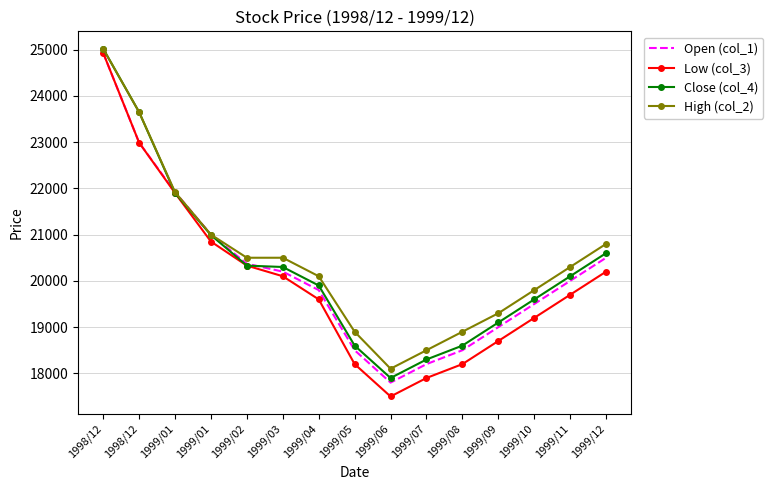

What are all the series names shown in the legend?

Open (col_1), Low (col_3), Close (col_4), High (col_2)